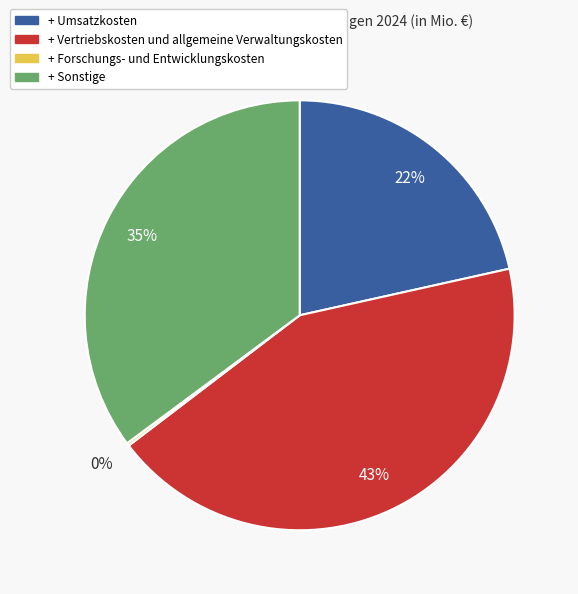

To the nearest percent, what is the difference between the + Vertriebskosten und allgemeine Verwaltungskosten and + Sonstige slice percentages?

8%